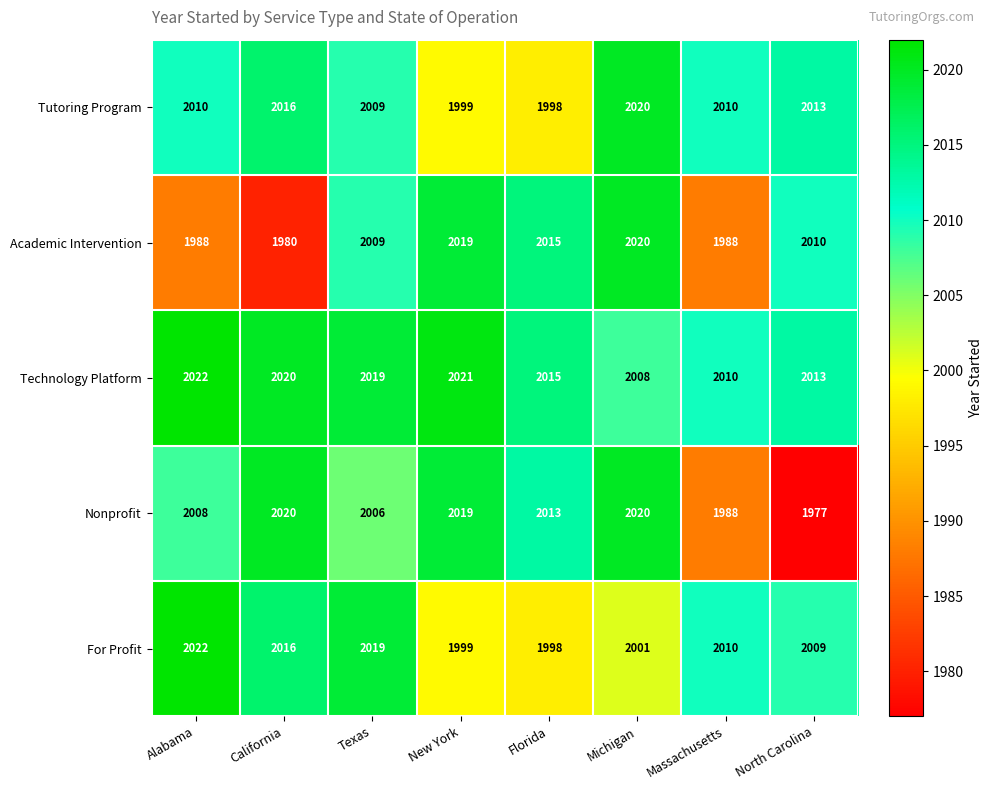

What is the highest value of the Nonprofit series?

2020